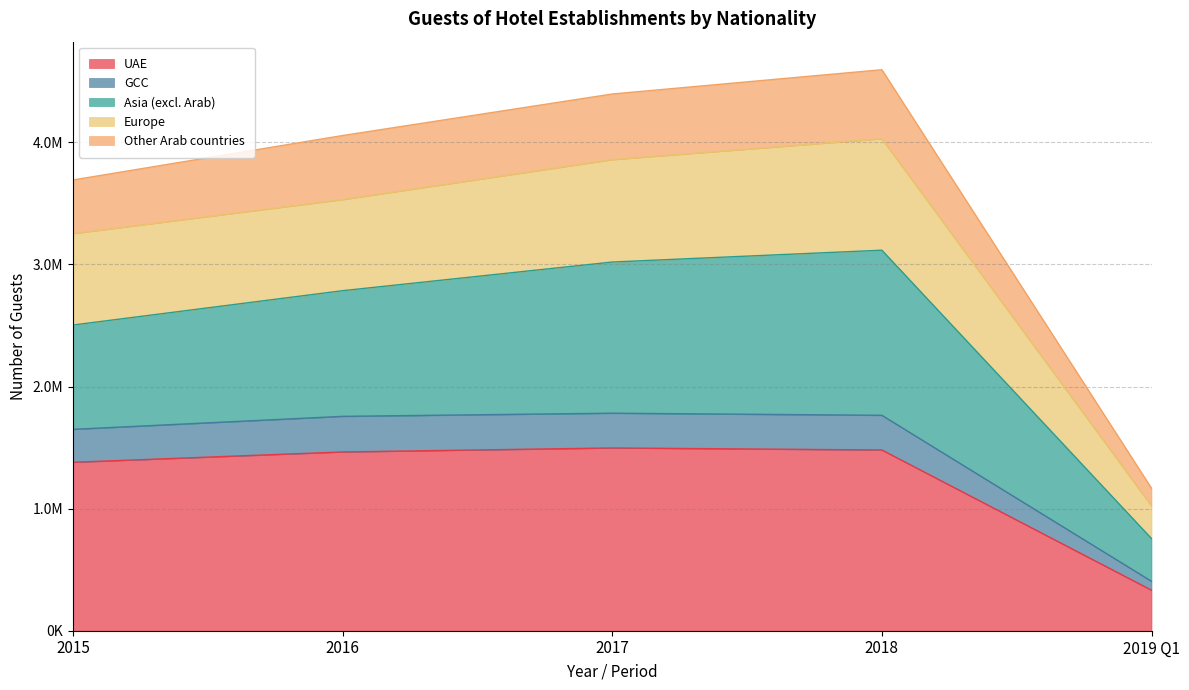

Does the chart display data point markers on the line(s)?

No